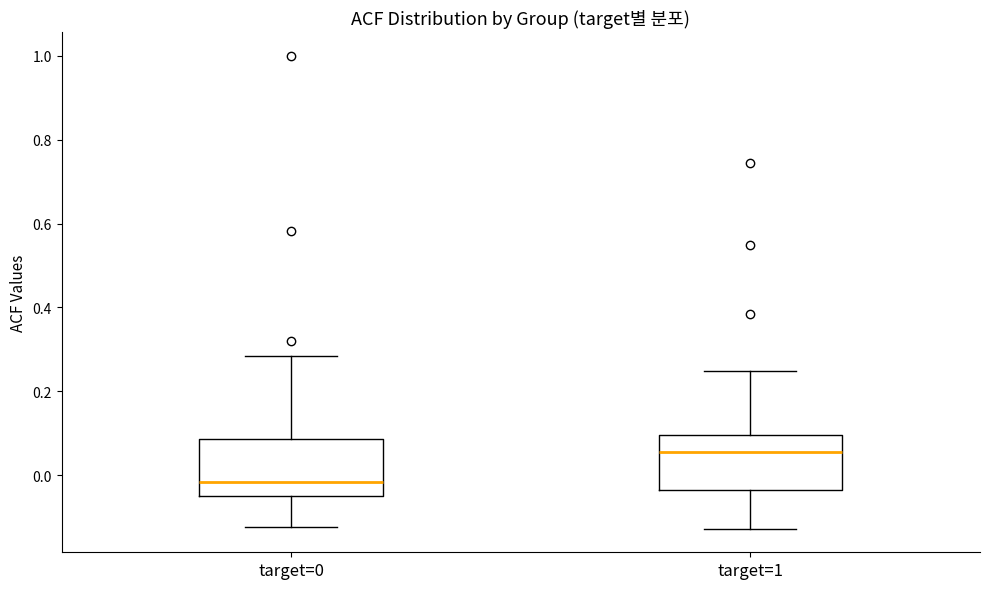

Reading left to right, transcribe this box plot: for each box, give where its median line is, the range the box spans, and where its two whiskers end, as read against the y-axis. The values are not printed on the chart, so give them approximately, as read against the axis.

target=0: median -0.02, box -0.06 to 0.08, whiskers -0.12 to 0.28
target=1: median 0.06, box -0.04 to 0.10, whiskers -0.12 to 0.24